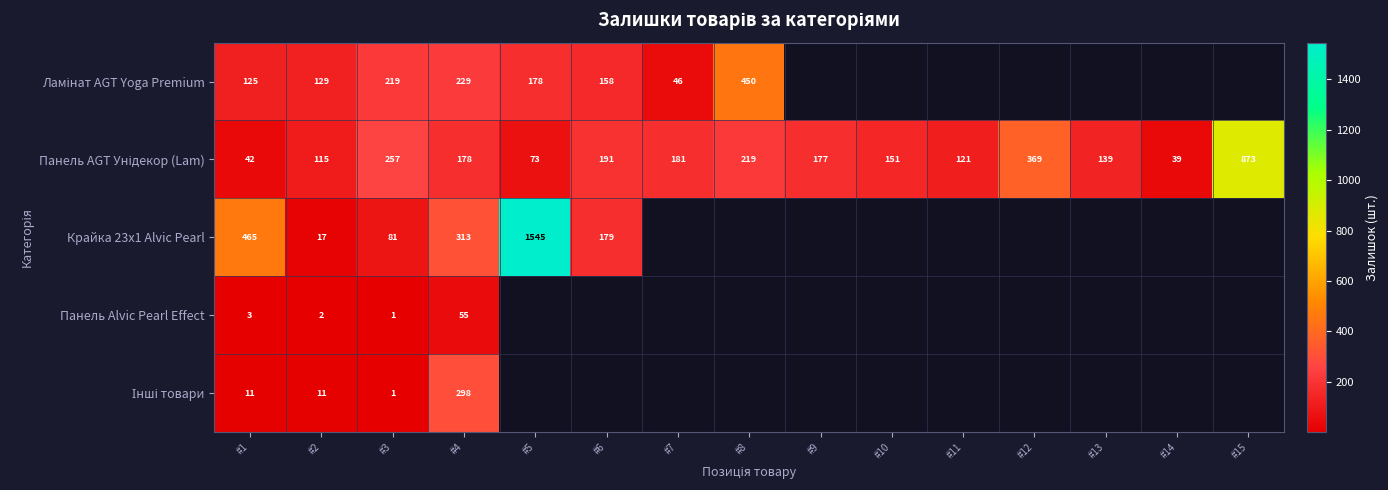

Count the number of data series in this chart.

5